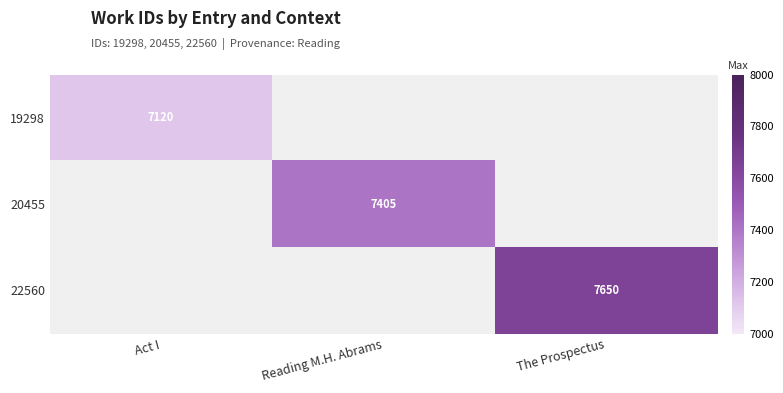

Which label corresponds to the smallest value in the chart?

Act I